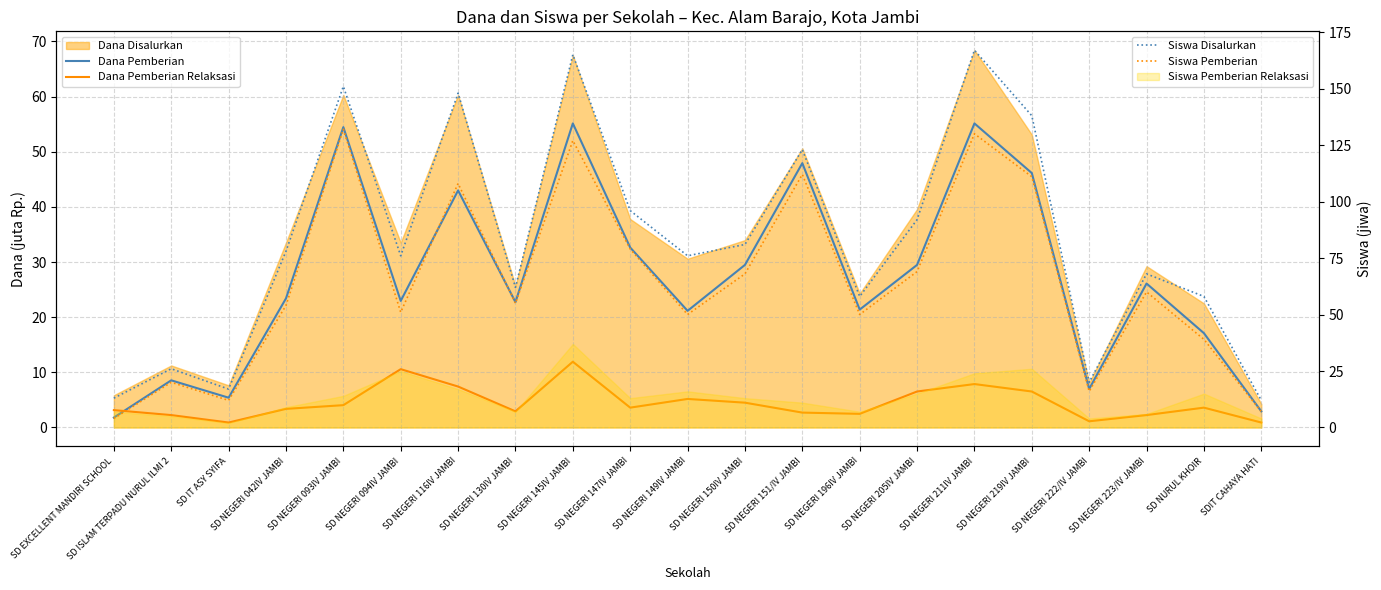

What is the maximum value shown in the chart?

167.0